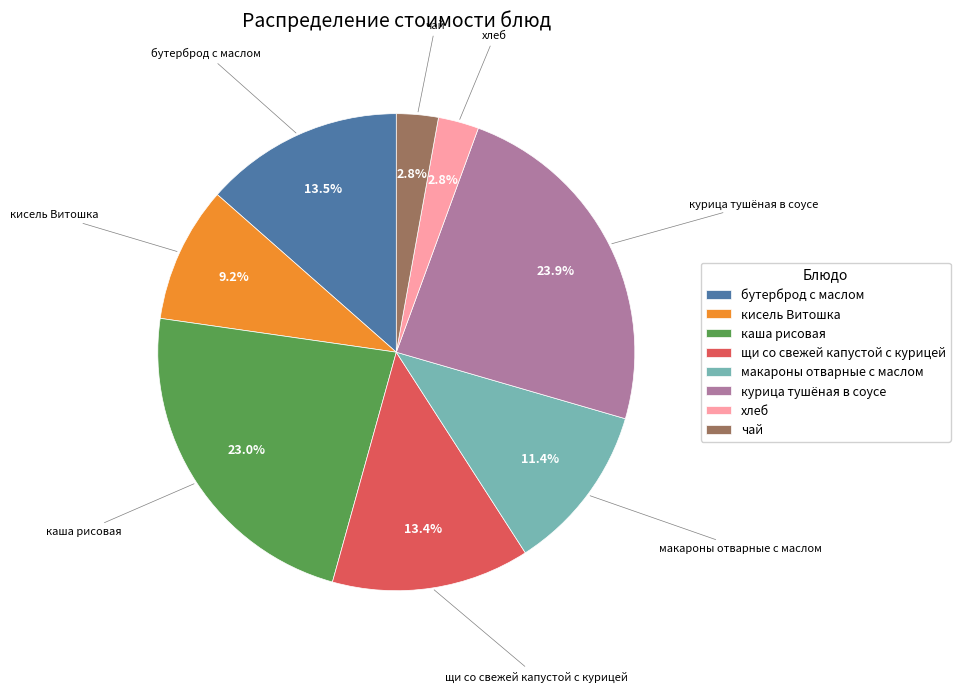

What is the largest slice in the pie chart?

курица тушёная в соусе